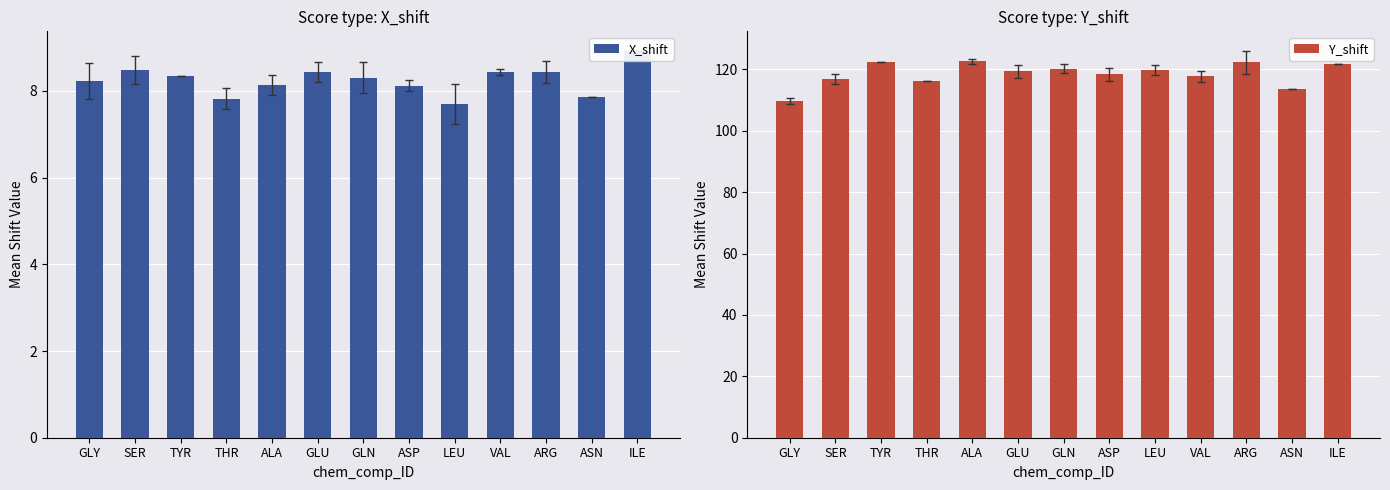

What position from the right is ALA?

9